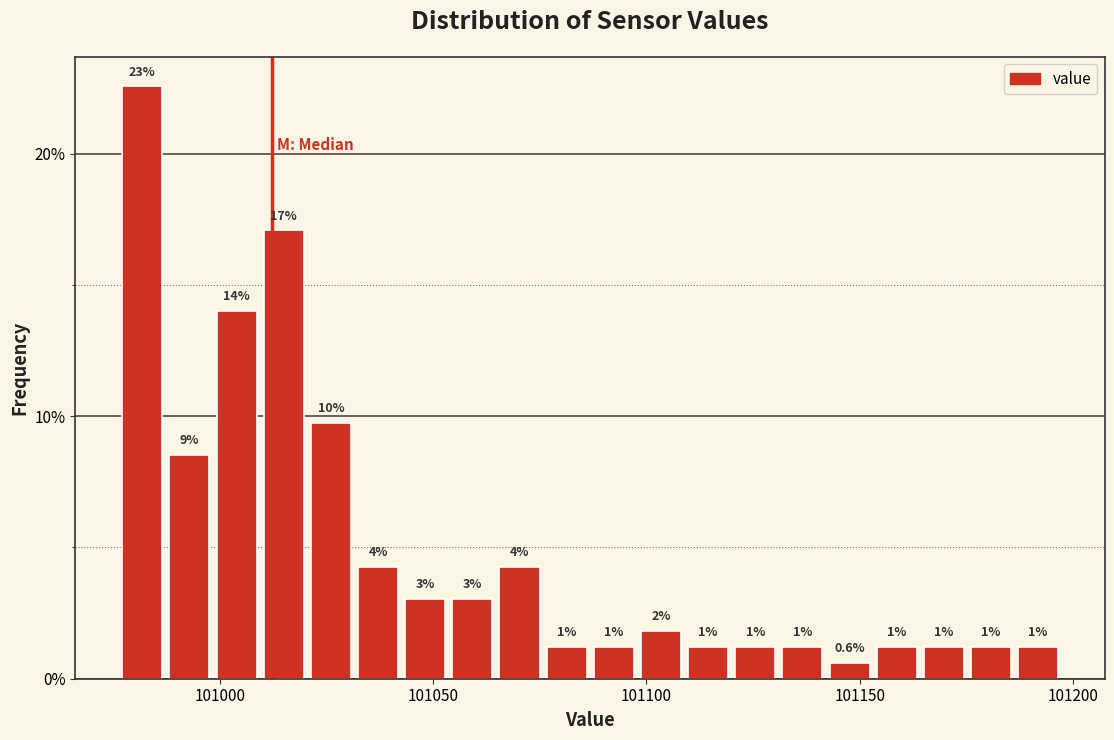

Around what value on the x-axis is the tallest bar? Give the approximate position of its centre, as read against the axis.

100980